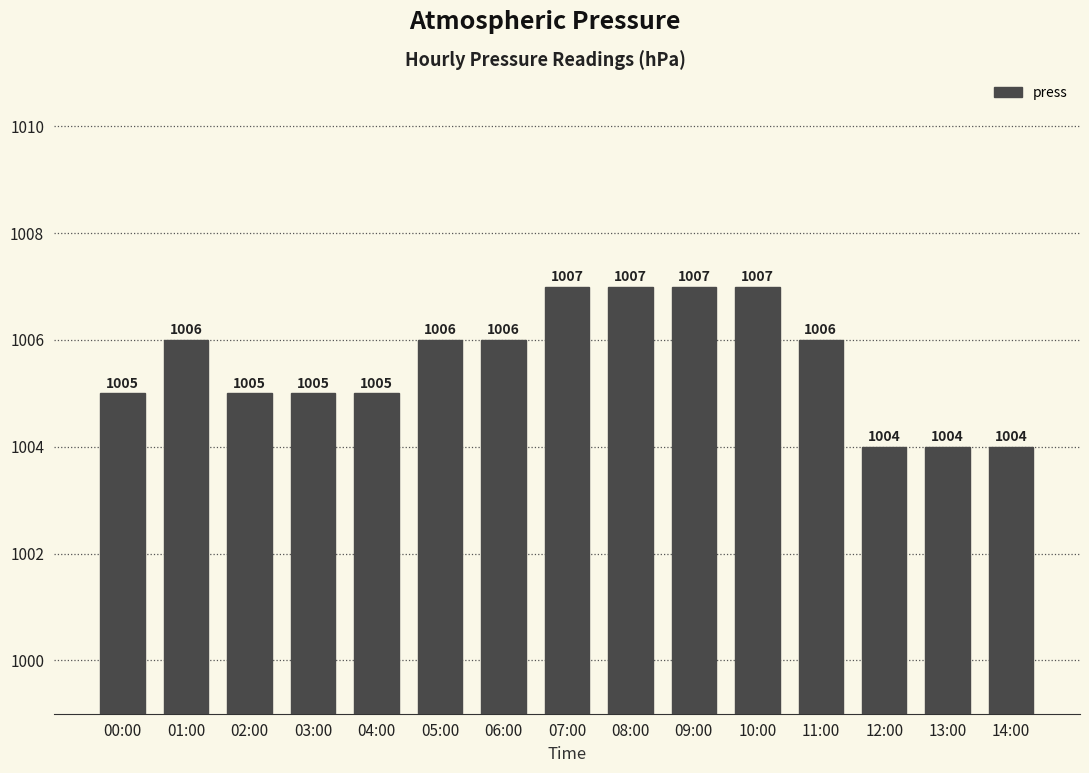

True or false: the data shows 414 at 05:00.

False